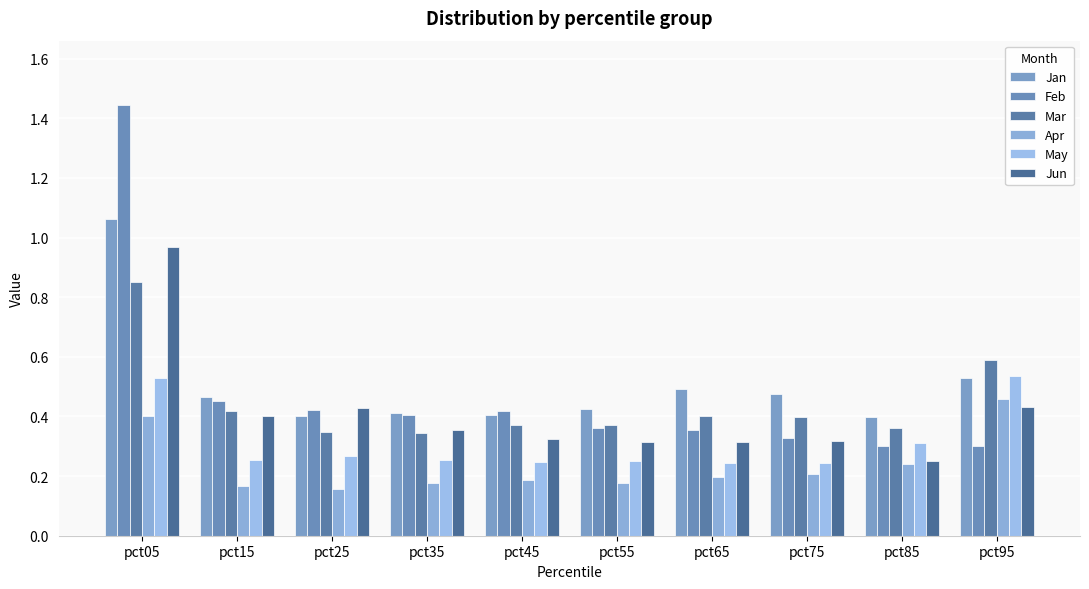

How many series are shown in this chart?

6